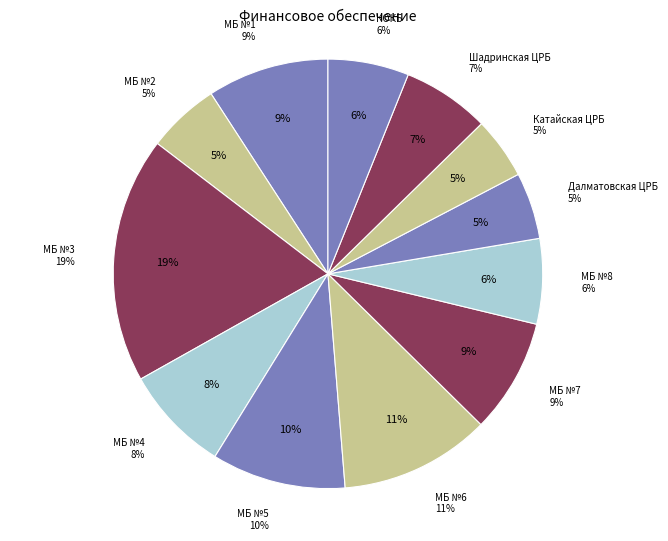

What is the total percentage of ГБУ «Межрайонная больница №7» and ГБУ "КОКБ"?

14.7%